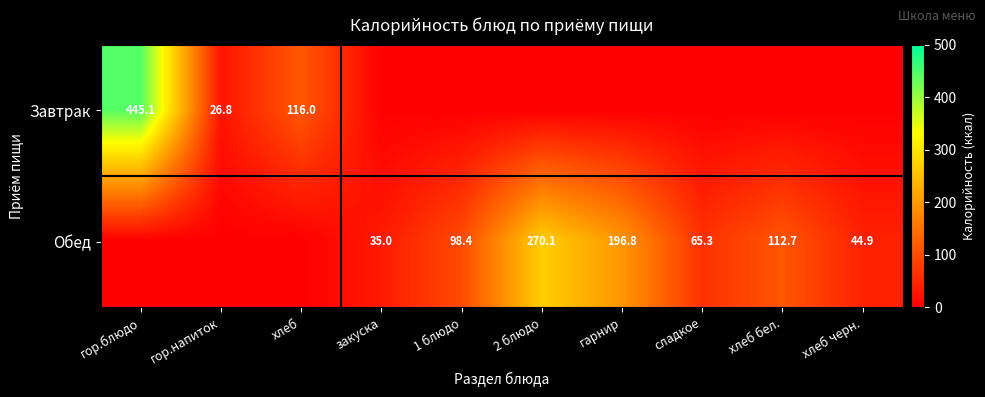

The value of Обед at хлеб бел. is 193.3. True or false?

False